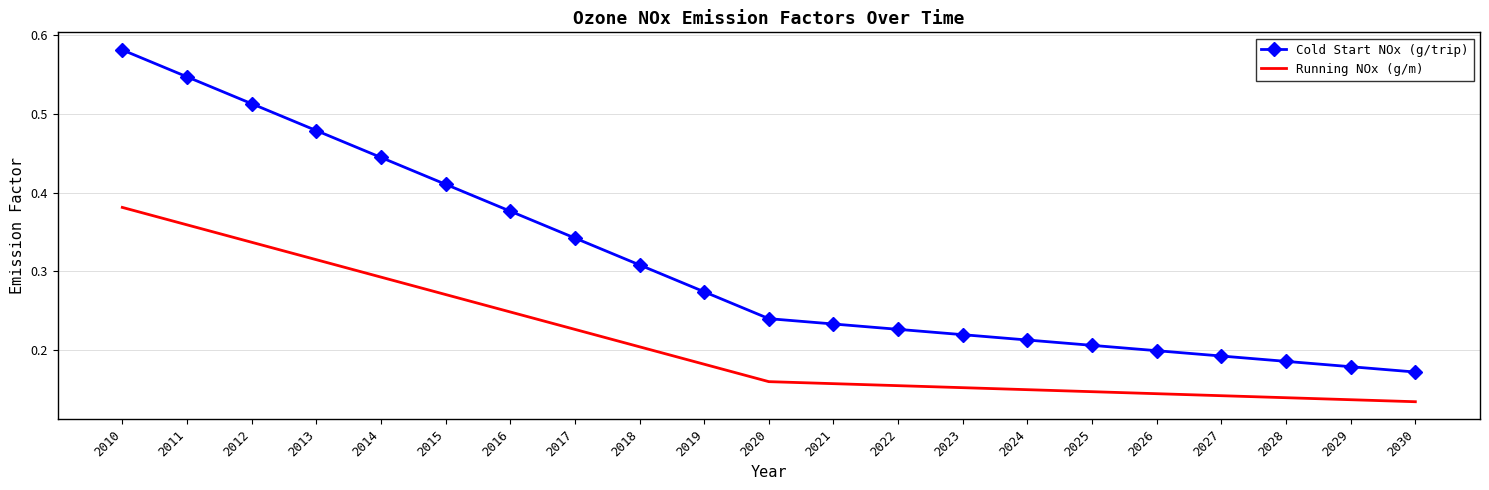

Which series has the largest total across all categories?

Cold Start NOx (g/trip)